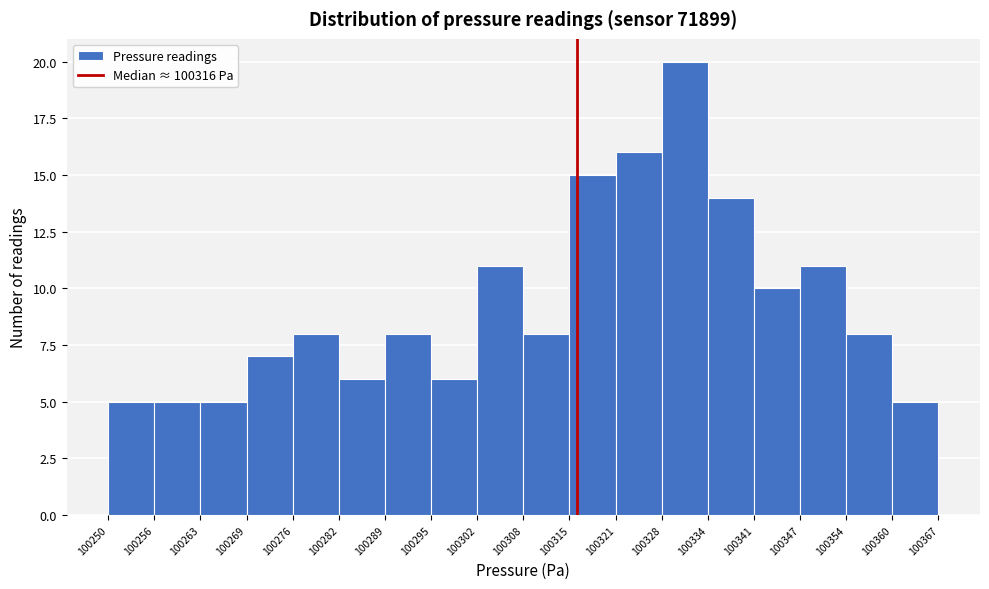

How tall is the bar that spans 100360 to 100367 on the x-axis? The values are not printed on the chart, so give them approximately, as read against the axis.

5